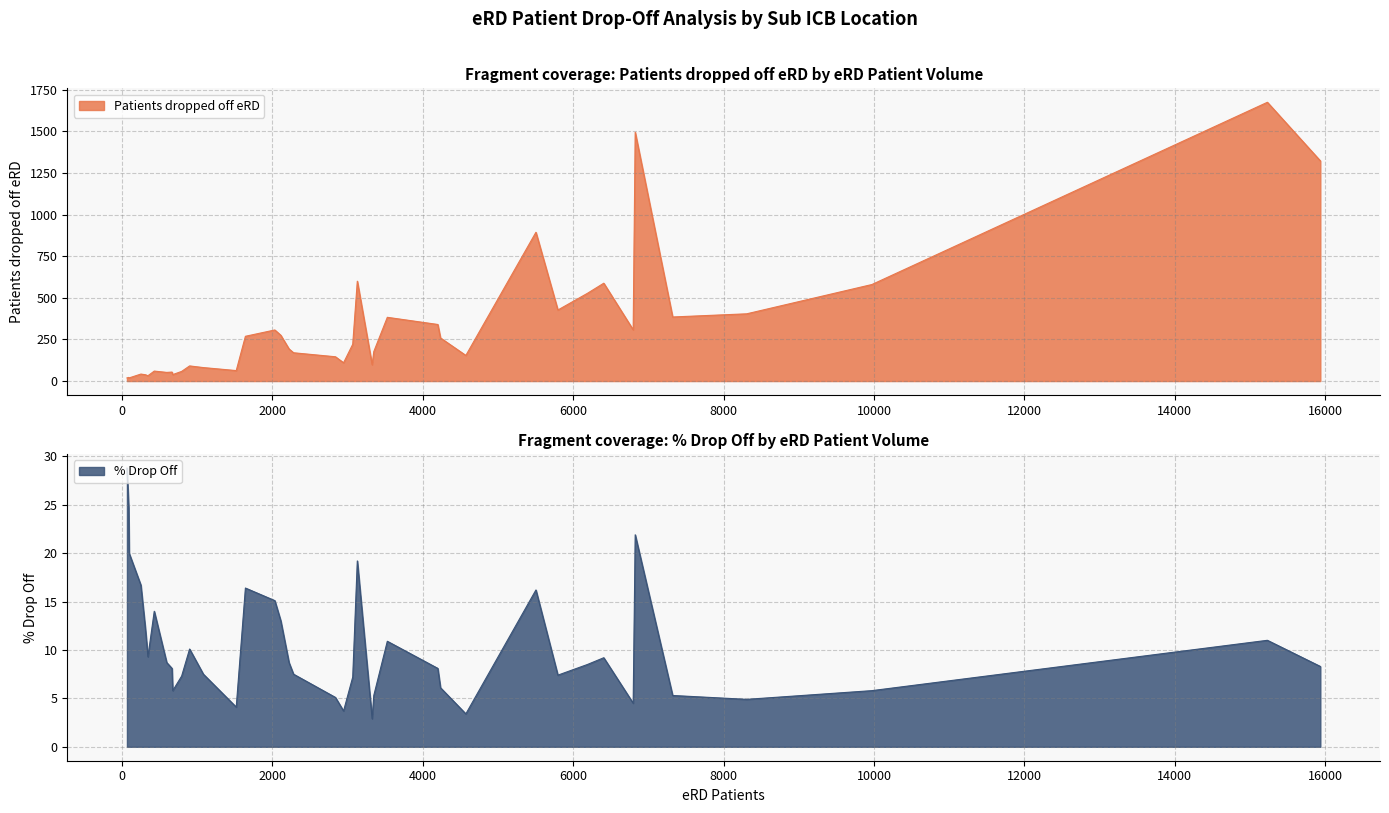

What is the sum of all % Drop Off values?

412.9